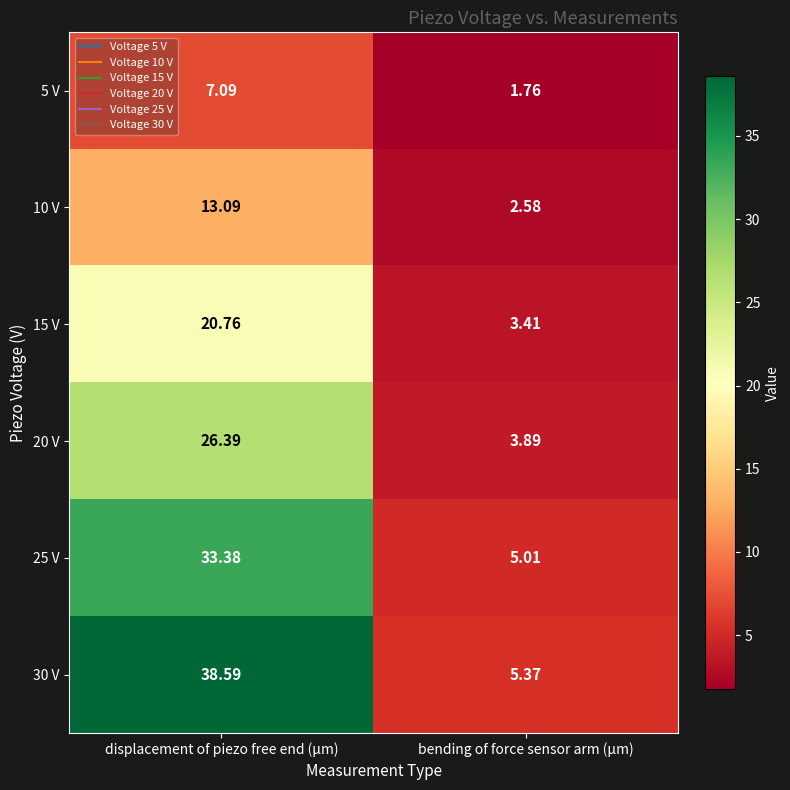

Which category has the lowest value in the 10 V series?

bending of force sensor arm (μm)